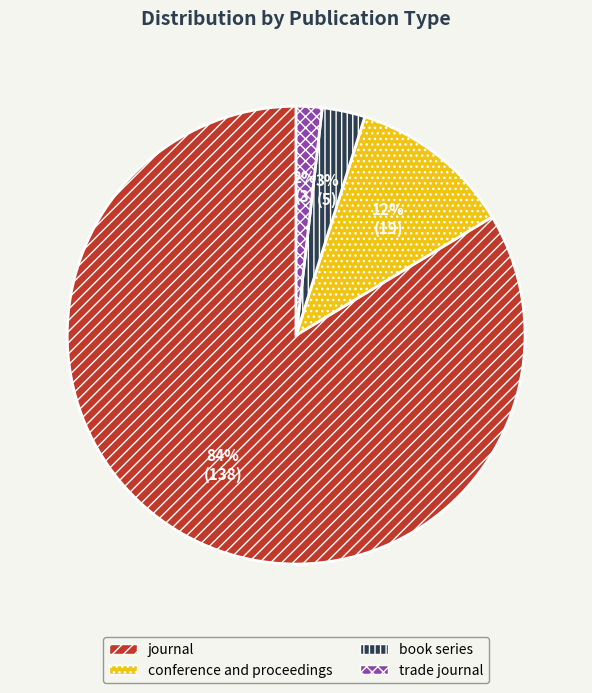

Which category has the smallest portion of the pie?

trade journal